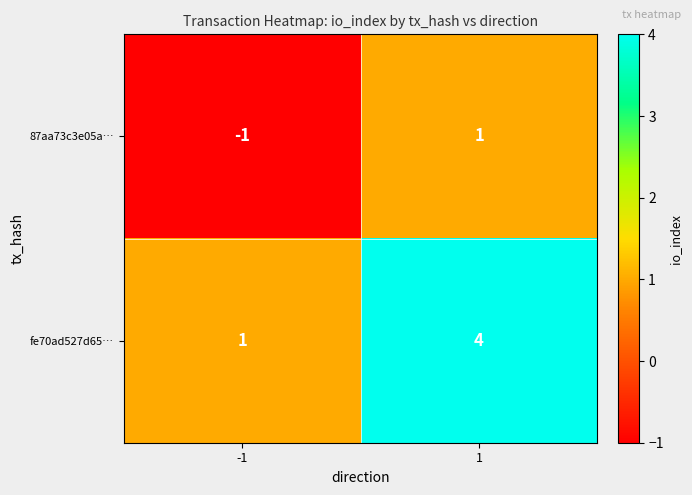

True or false: fe70ad527d65… has a value of 1 at 1.

False